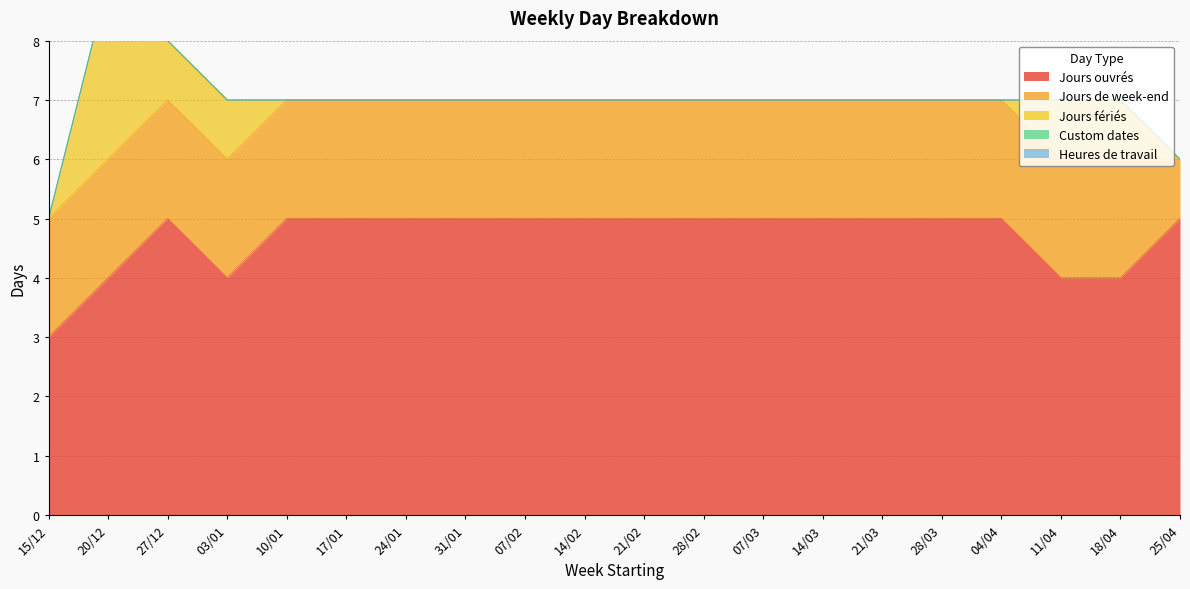

Which label corresponds to the smallest value in the chart?

15/12